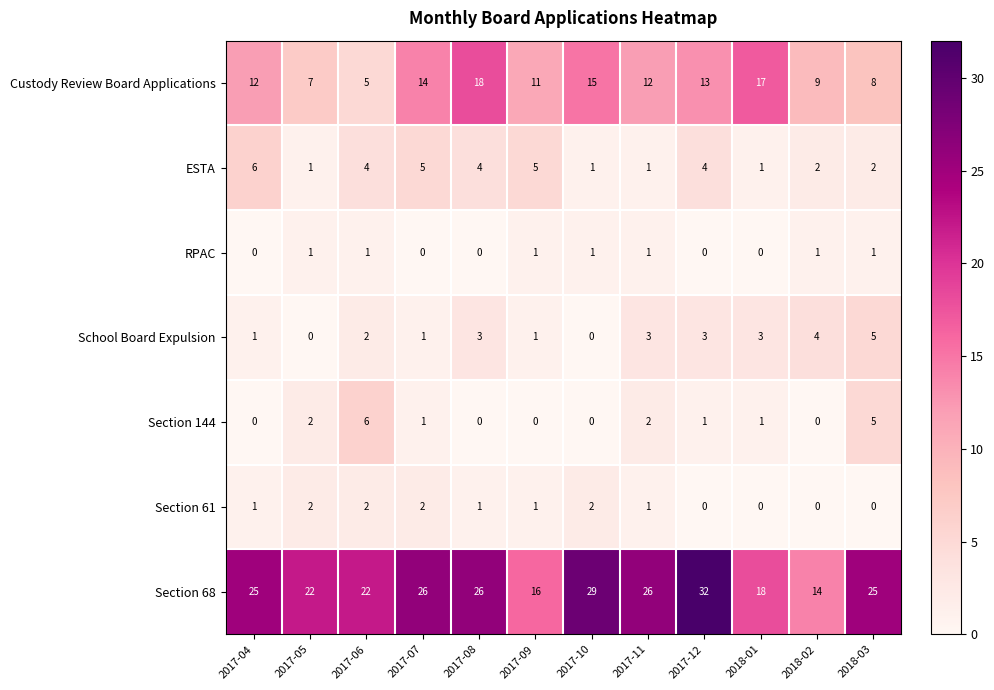

What is the difference between the maximum and minimum values in the School Board Expulsion series?

5